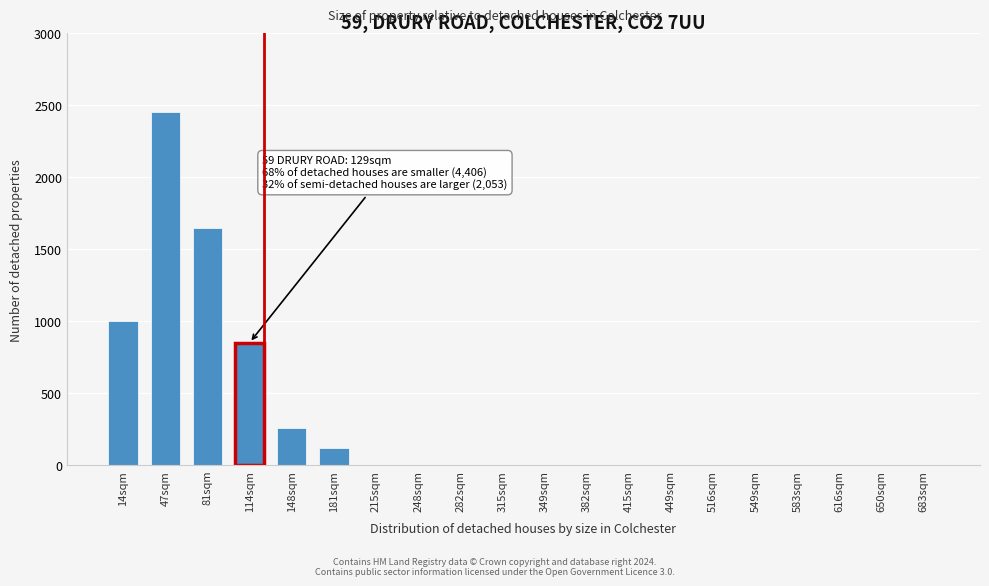

Reading left to right, transcribe all the data shown in this chart.

14sqm=1000	47sqm=2450	81sqm=1650	114sqm=850	148sqm=260	181sqm=120	215sqm=0	248sqm=0	282sqm=0	315sqm=0	349sqm=0	382sqm=0	415sqm=0	449sqm=0	516sqm=0	549sqm=0	583sqm=0	616sqm=0	650sqm=0	683sqm=0